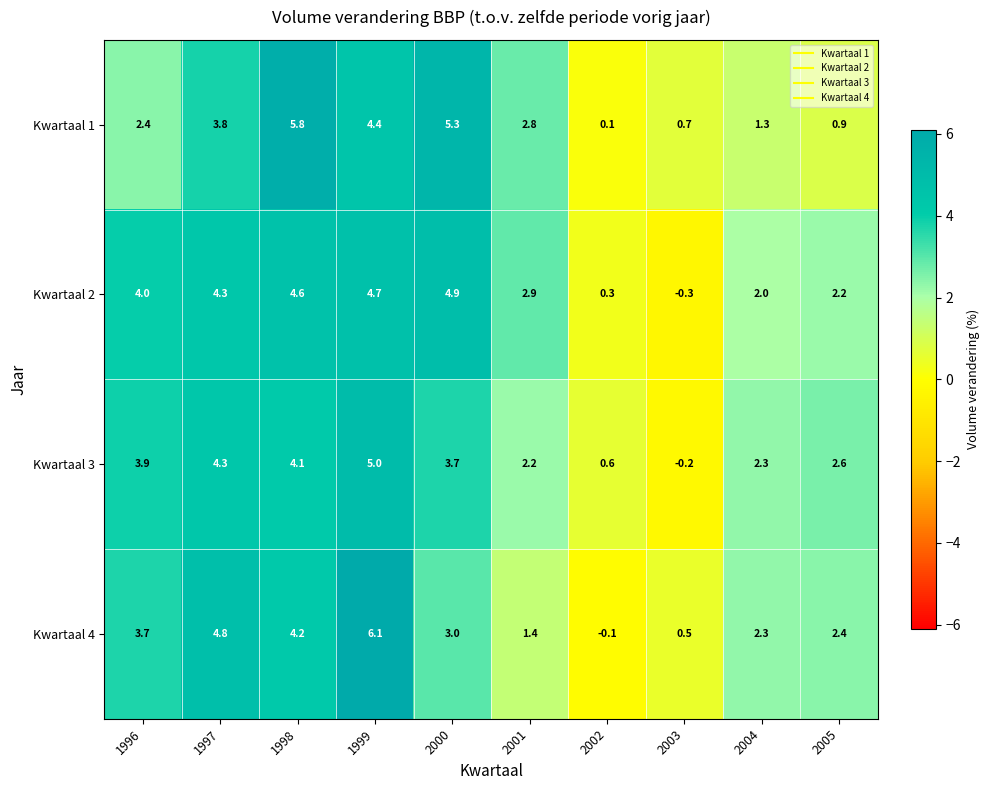

What is the total value across all series at 2002?

0.9